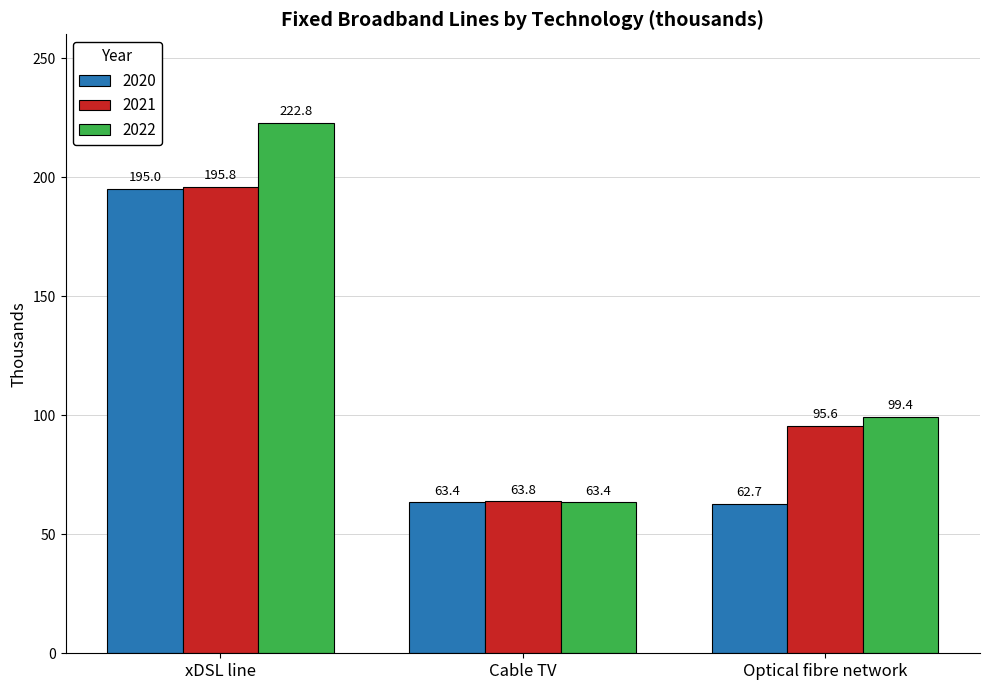

How many distinct data groups are displayed?

3